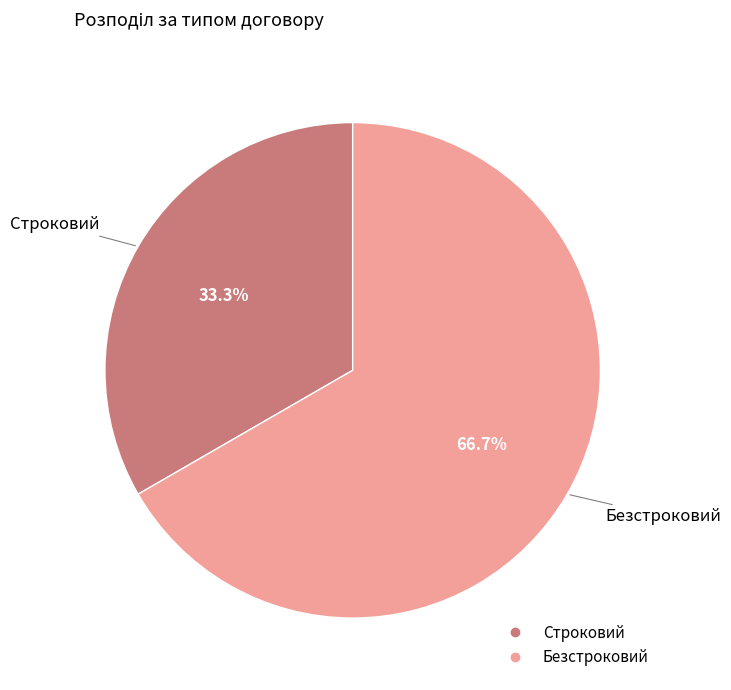

Is there any slice that represents more than half of the pie?

Yes